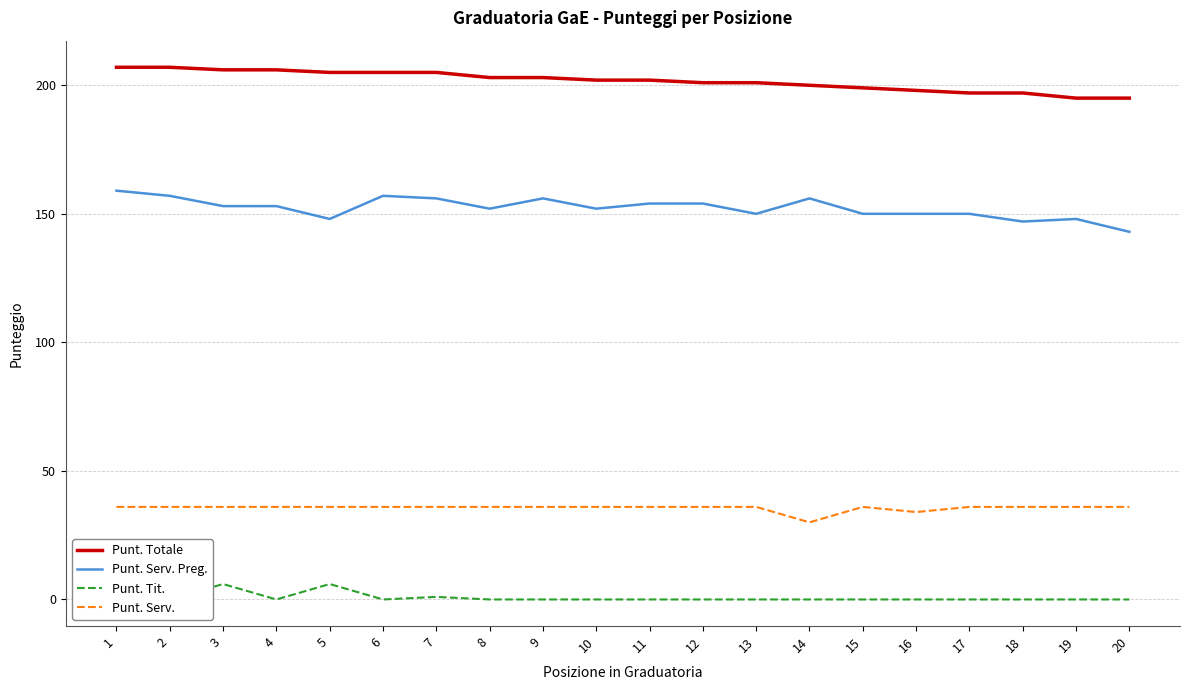

At which category is the sum across all series the highest?

1